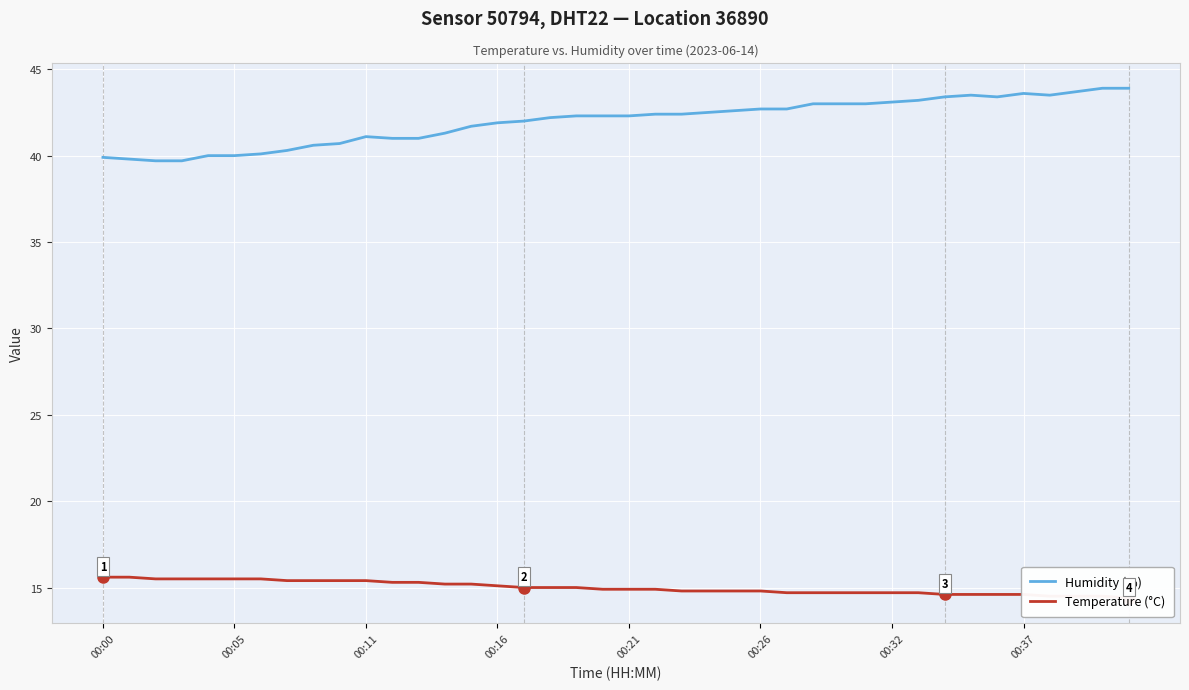

The value of Humidity (%) at 9 is 40.7. True or false?

True